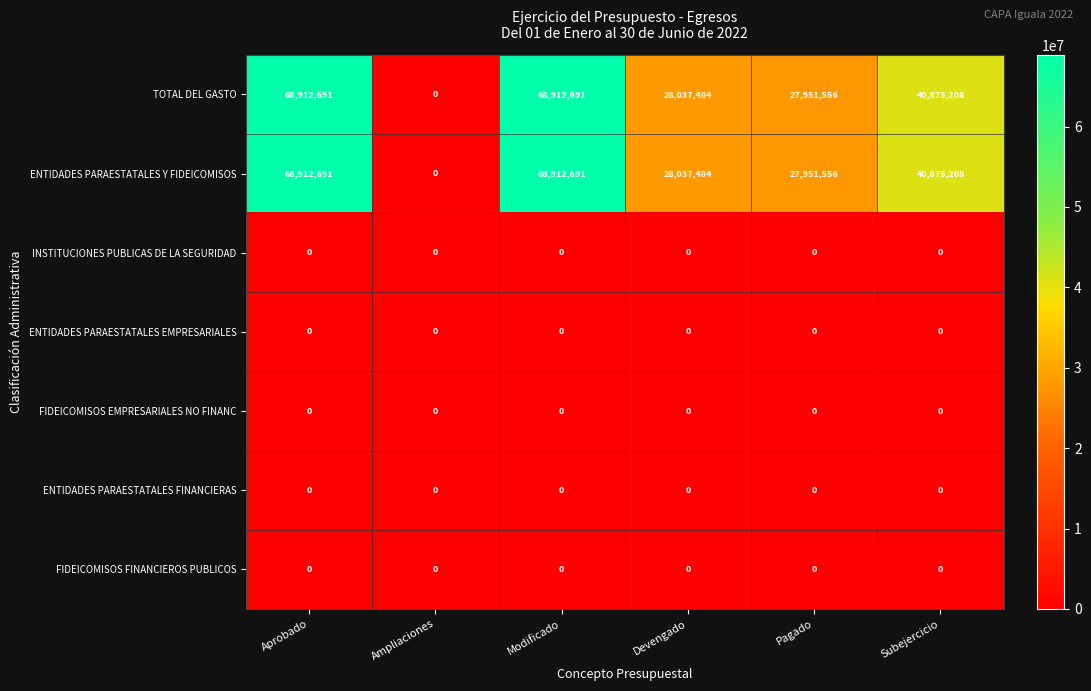

What is the spread (max minus min) of values at Pagado?

27951556